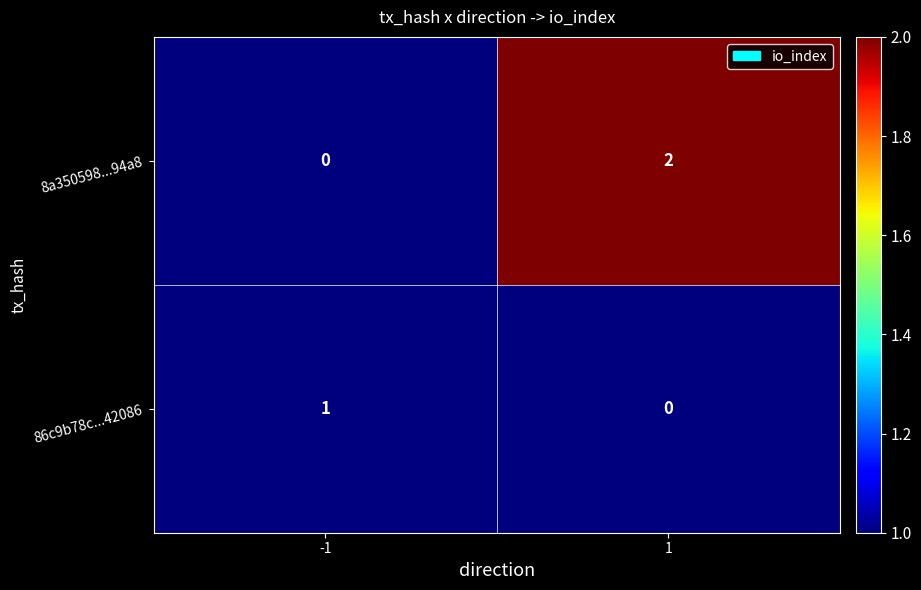

Rank the series by their maximum value, from lowest to highest.

86c9b78c...42086, 8a350598...94a8